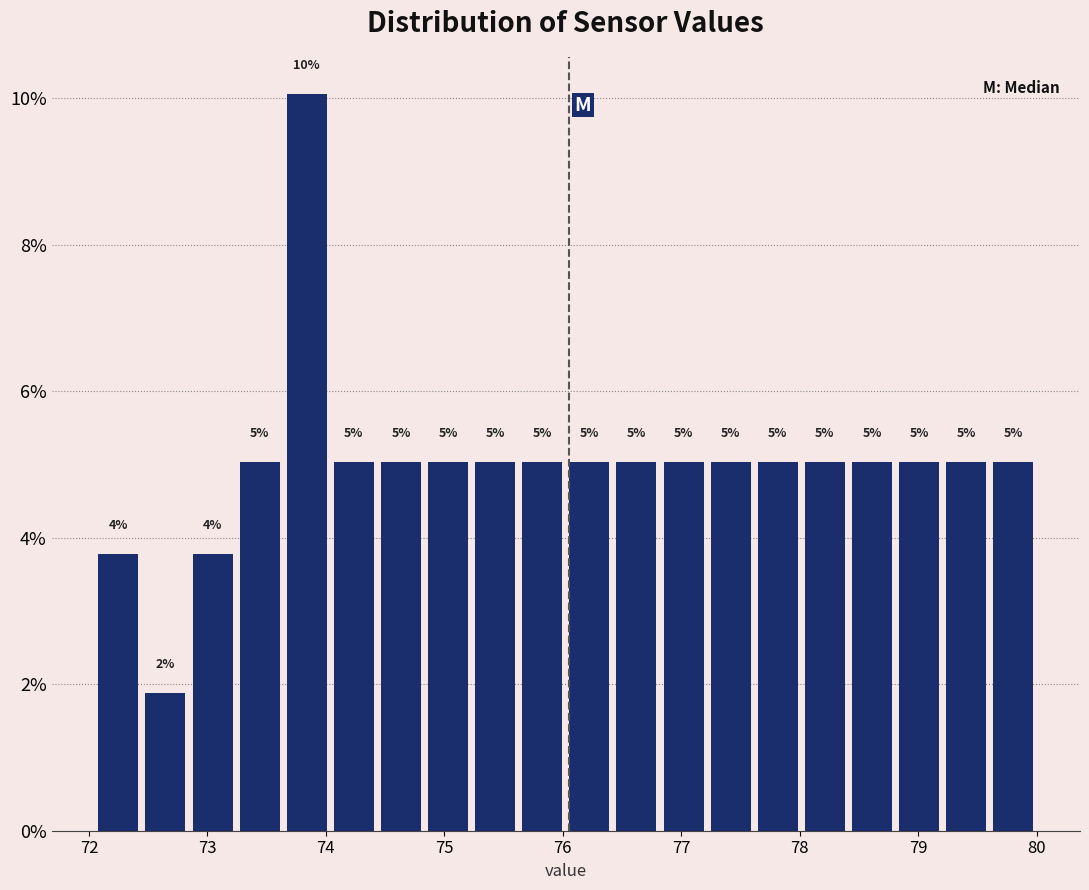

Read against the x-axis, roughly where is the centre of the tallest bar?

73.8